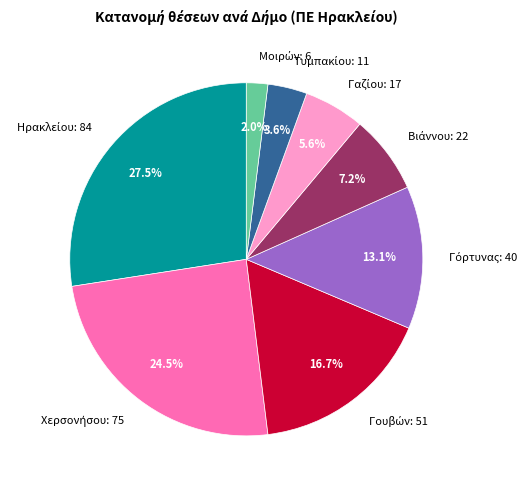

Is there any slice that represents more than half of the pie?

No